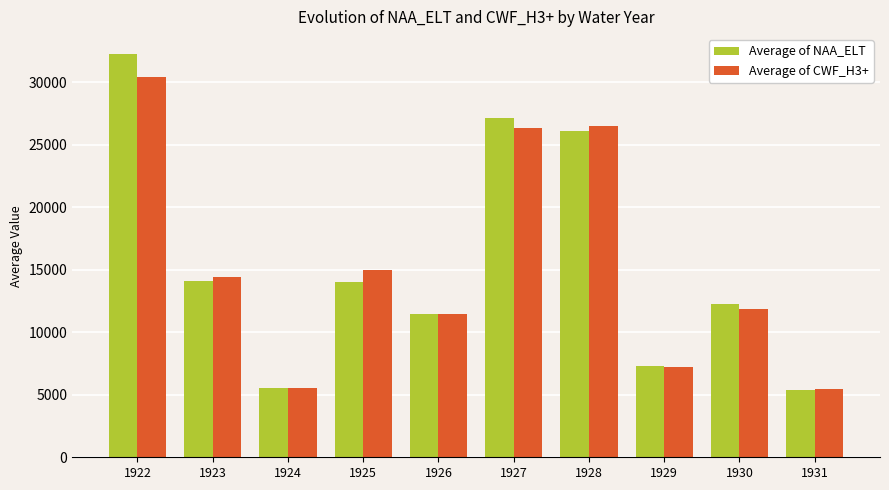

How many distinct data groups are displayed?

2